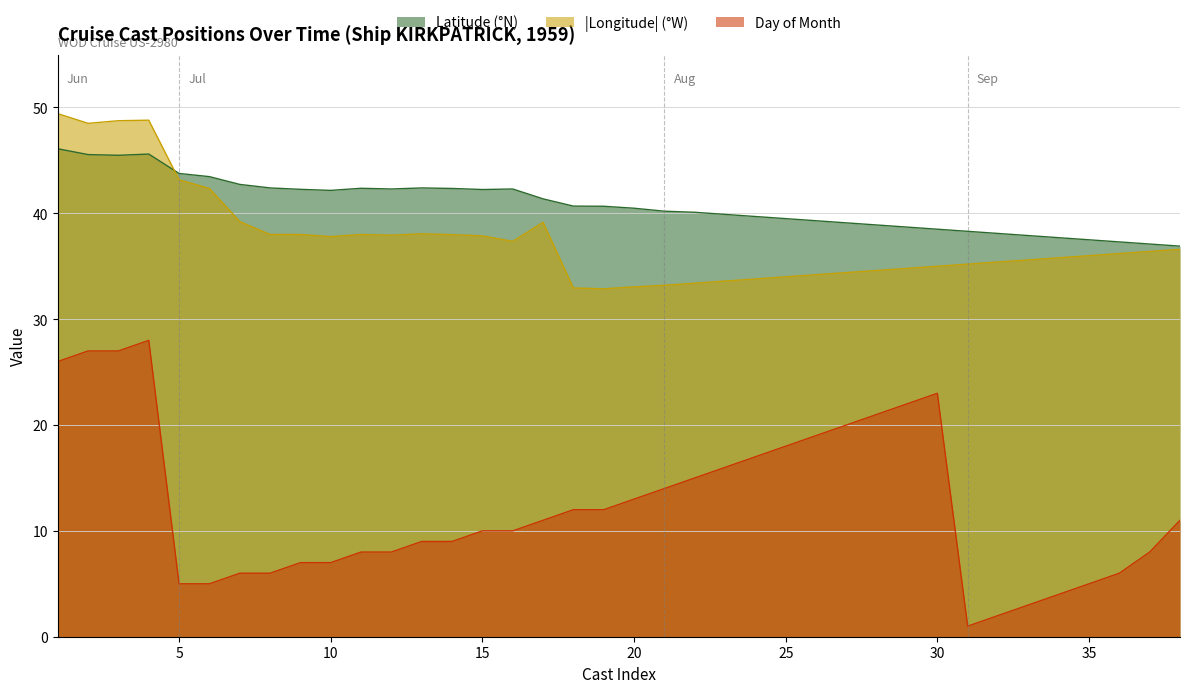

Does the chart display data point markers on the line(s)?

No